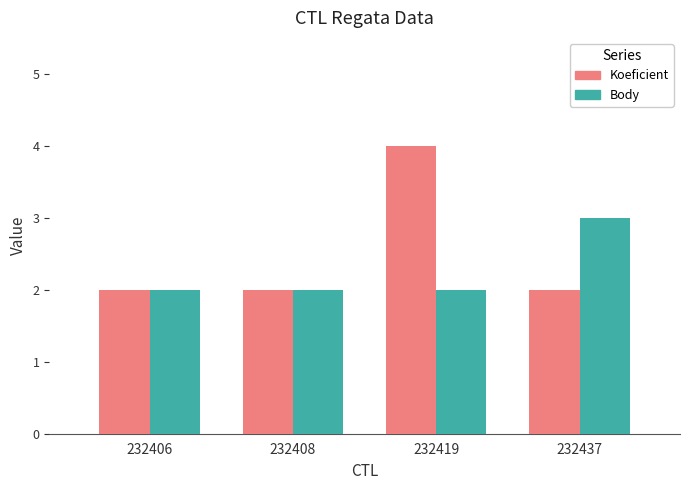

How many bars are there in each group?

2